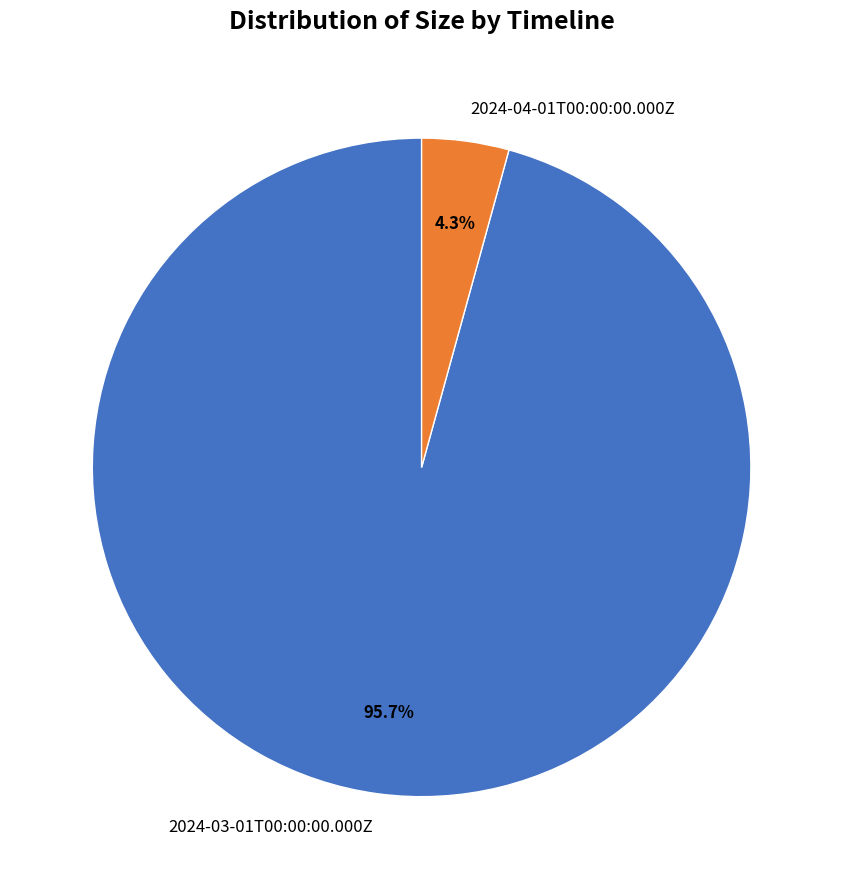

How many slices are in this pie chart?

2